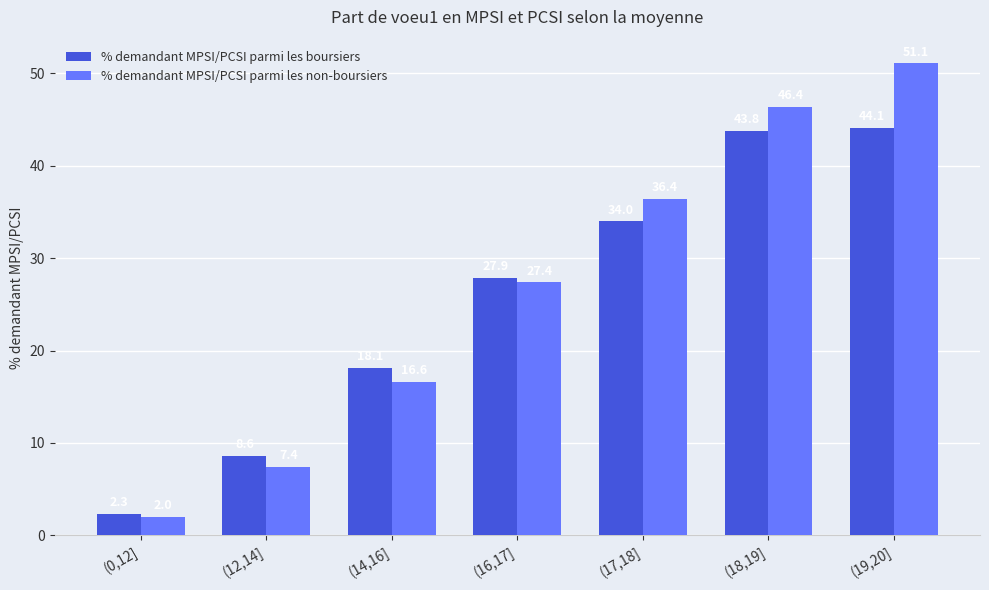

At which label does % demandant MPSI/PCSI parmi les non-boursiers first exceed 27?

(16,17]